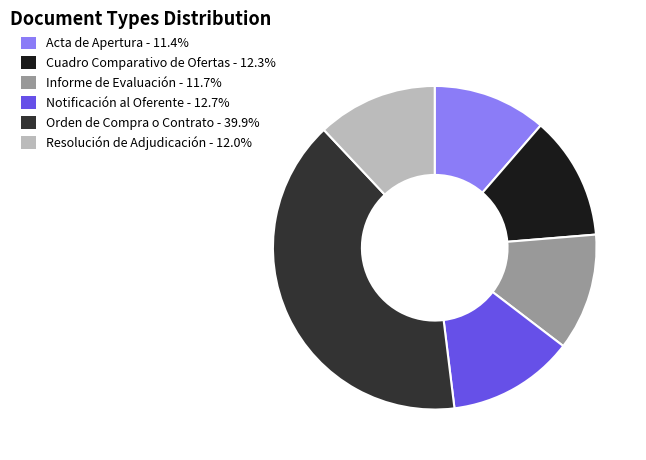

Does Notificación al Oferente account for over 50% of the chart?

No